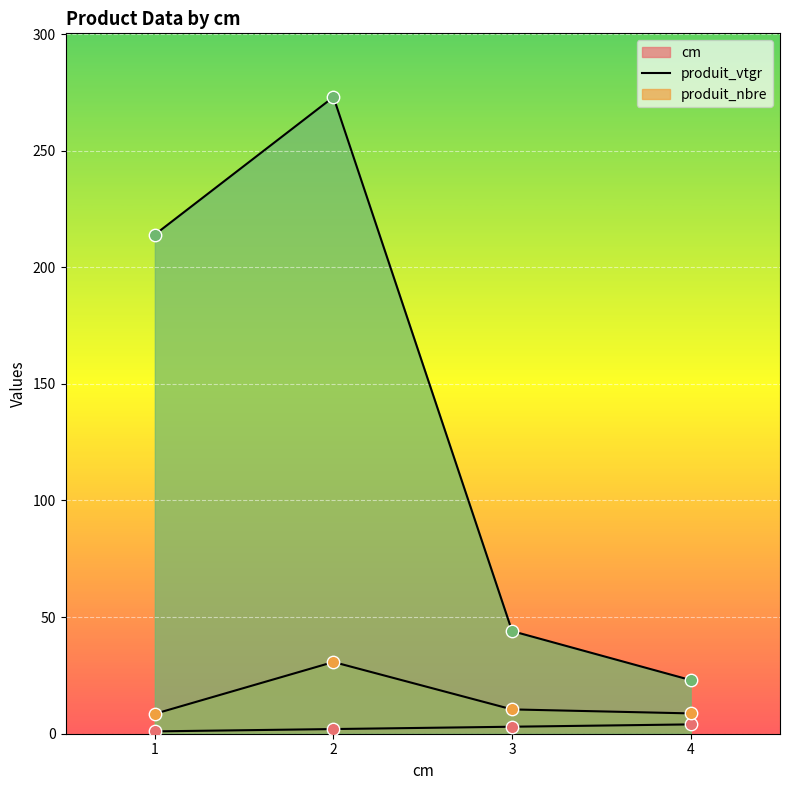

At which category is the sum across all series the highest?

2